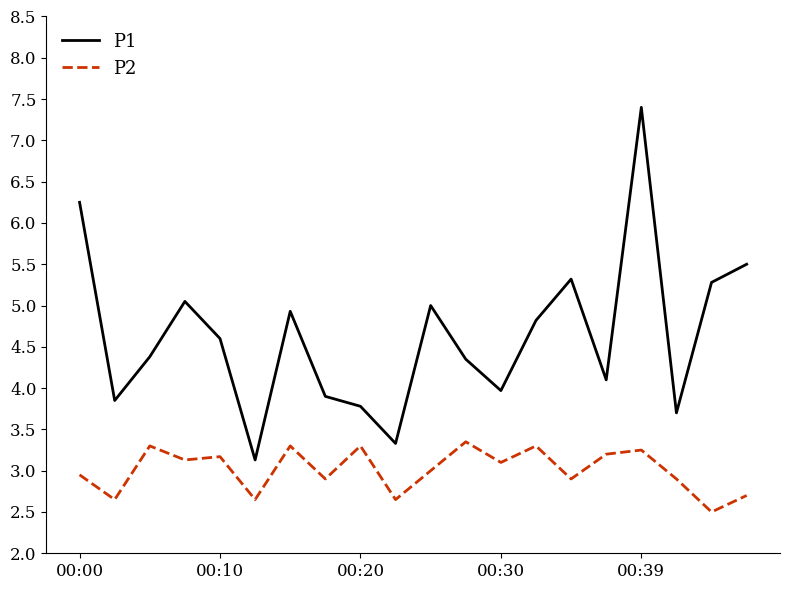

What is the smallest value displayed?

2.5